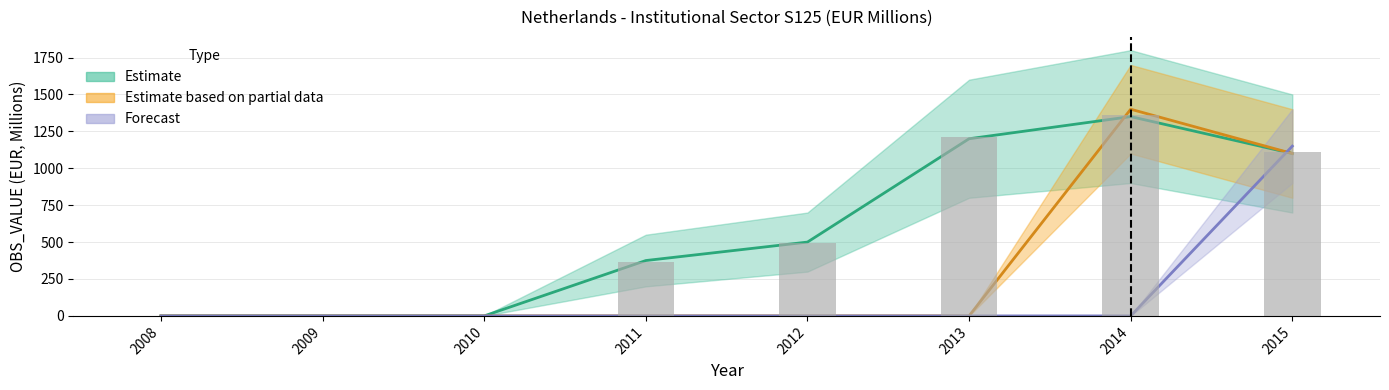

At which category is the sum across all series the highest?

2015